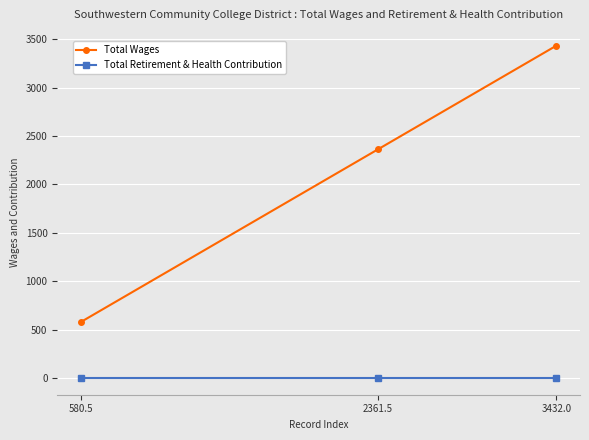

What is the average value of the Total Wages series?

2124.7